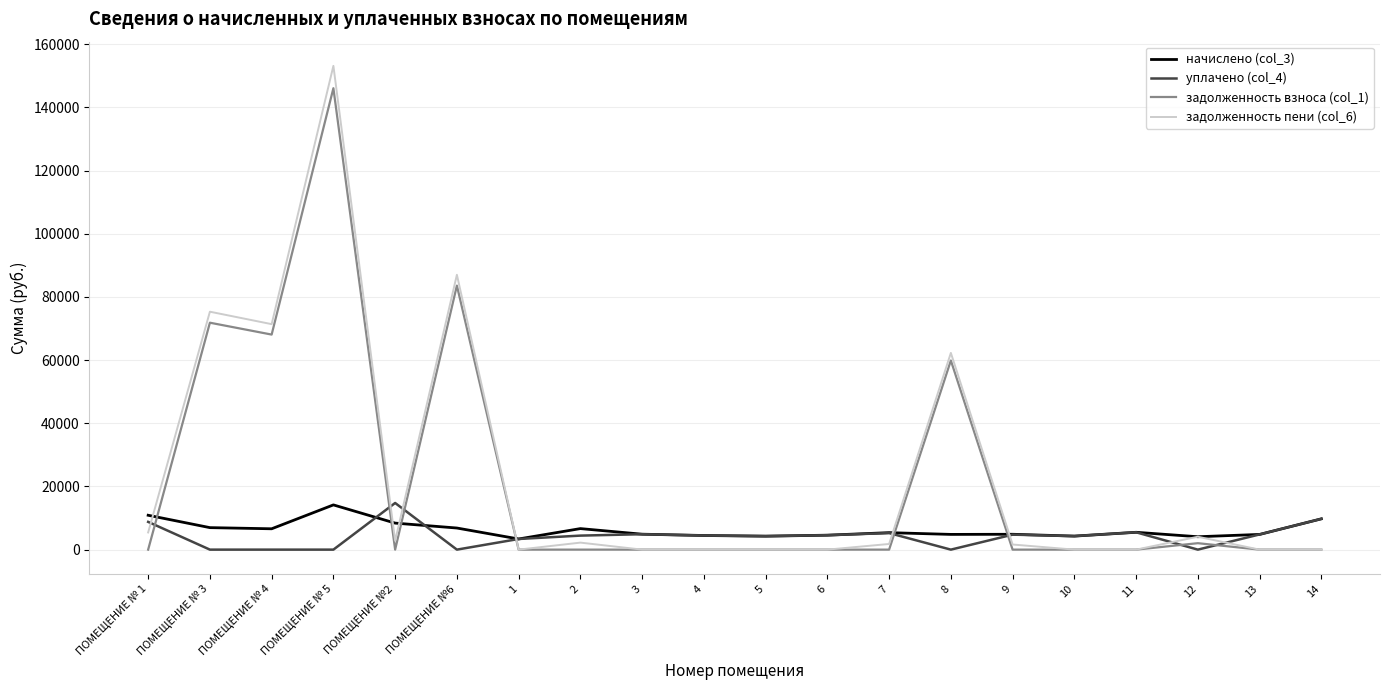

What is the sum of all начислено (col_3) values?

125516.5